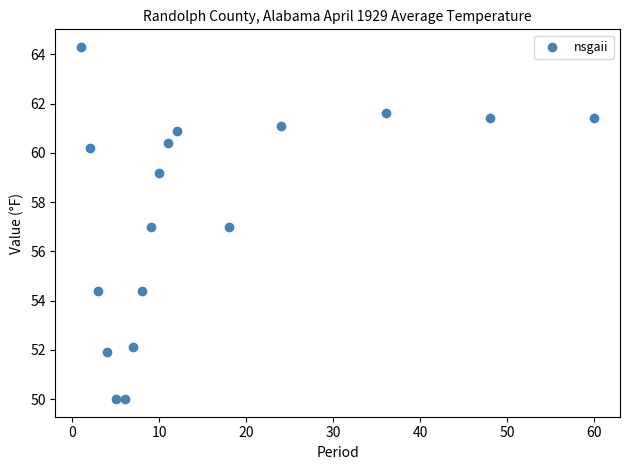

What is the range of Y values (max minus min)?

14.3